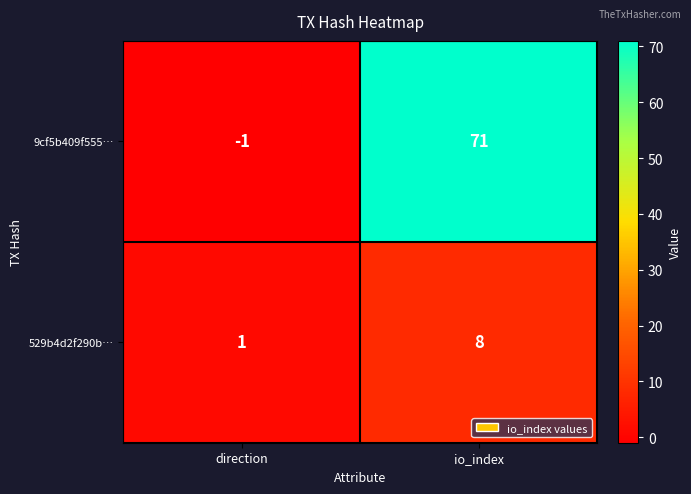

What is the difference between the maximum and minimum values in the 9cf5b409f555… series?

72